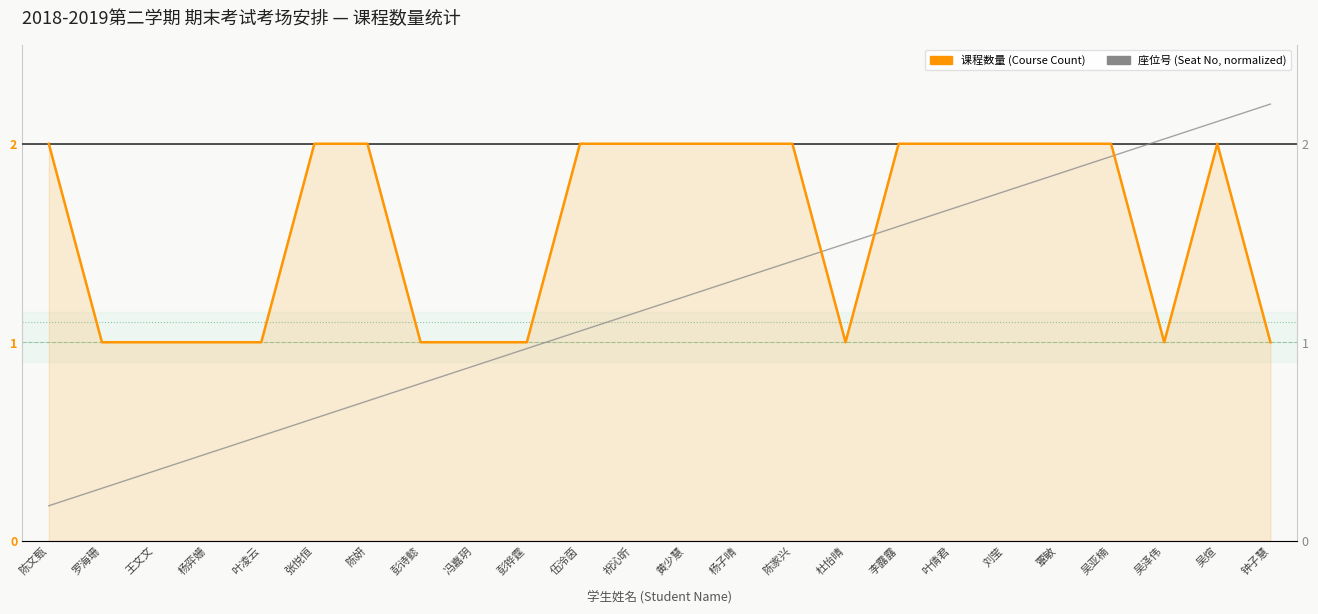

What is the difference between the highest and lowest values at 陈文甄?

1.8